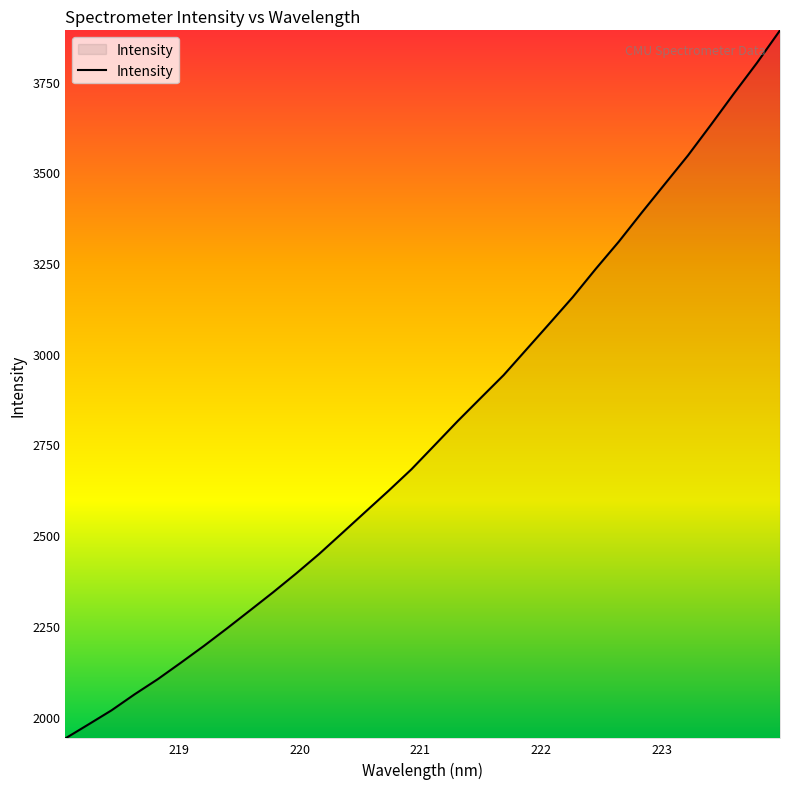

What is the minimum value shown in the chart?

1939.9